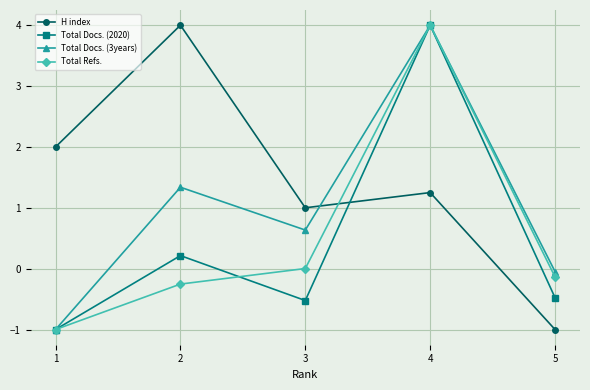

What is the sum of all Total Refs. values?

2.6